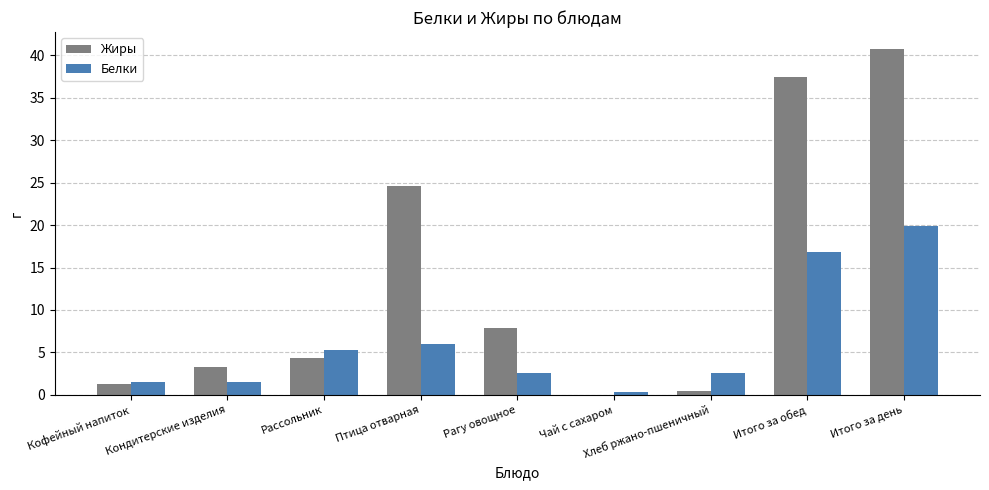

At which category does the chart reach its peak across all series?

Итого за день